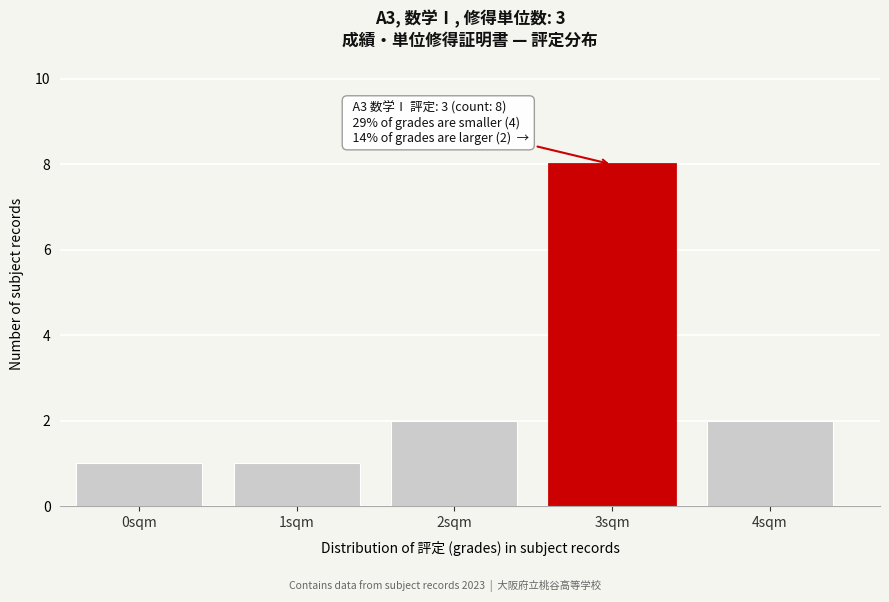

Reading left to right, list all the values displayed in this chart.

0sqm=1	1sqm=1	2sqm=2	3sqm=8	4sqm=2